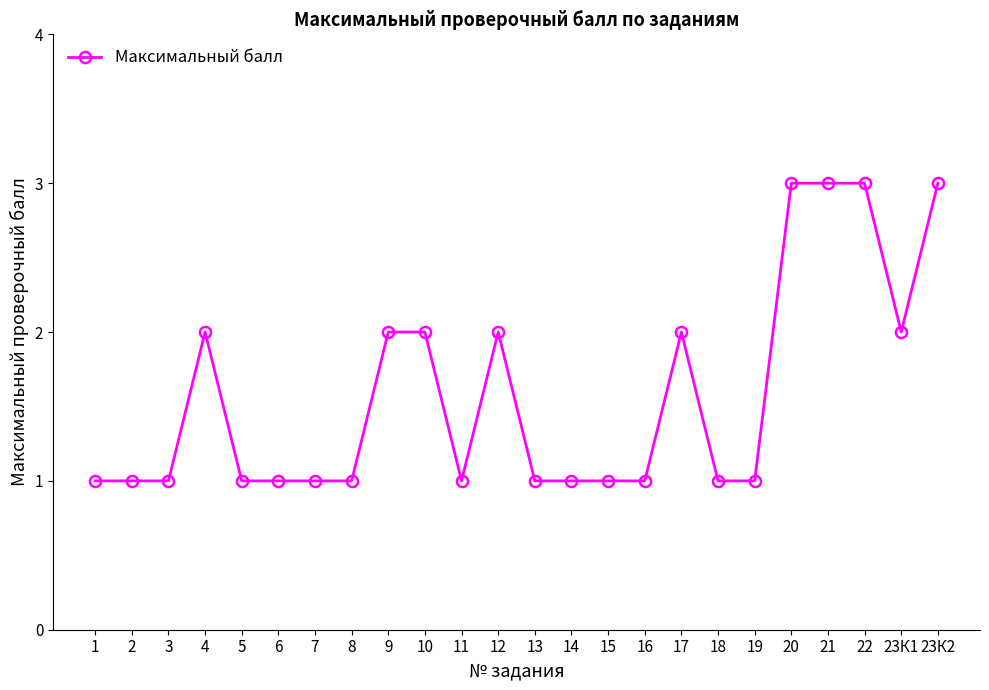

What is the value of the 1st point from the left?

1